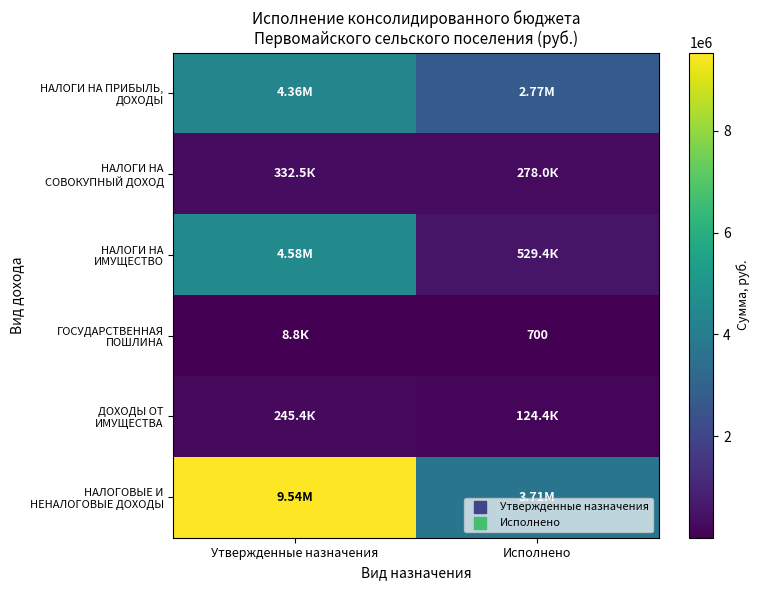

What is the maximum value for ГОСУДАРСТВЕННАЯ ПОШЛИНА?

8800.0